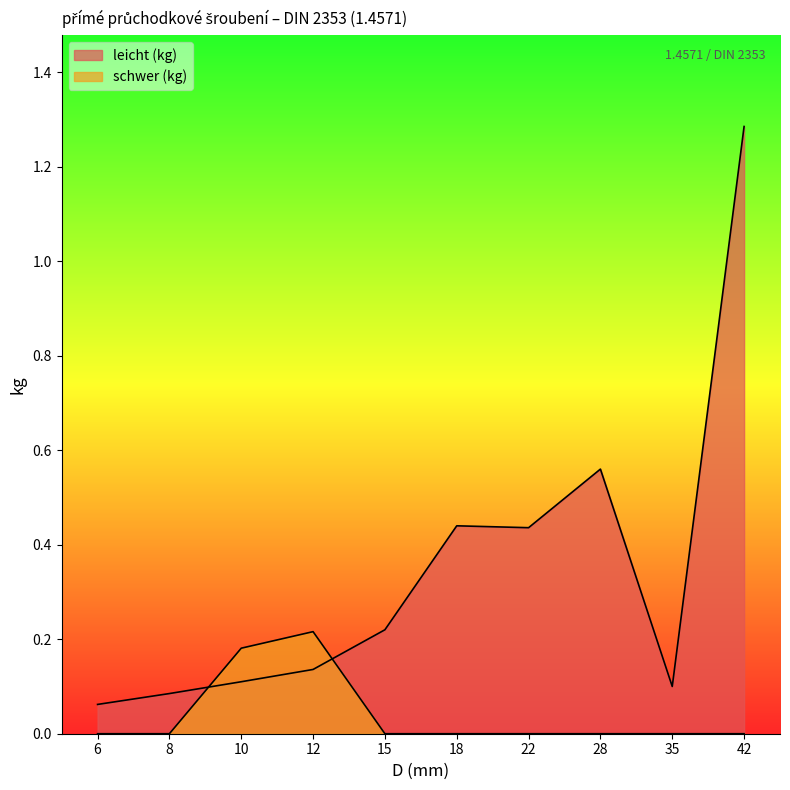

True or false: schwer (kg) has more than 0 interior local peaks.

True